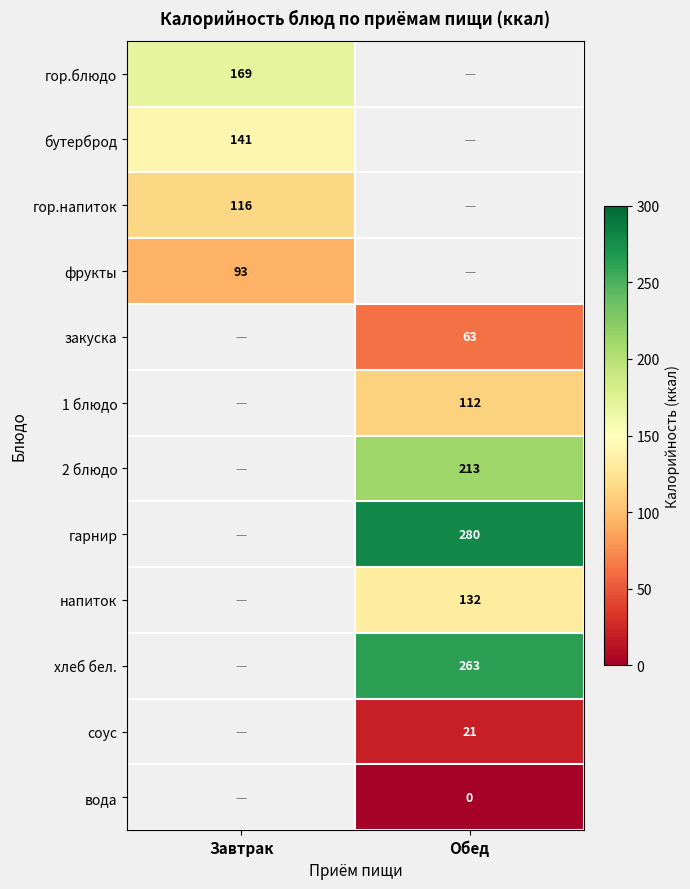

True or false: фрукты has a value of 135 at Завтрак.

False